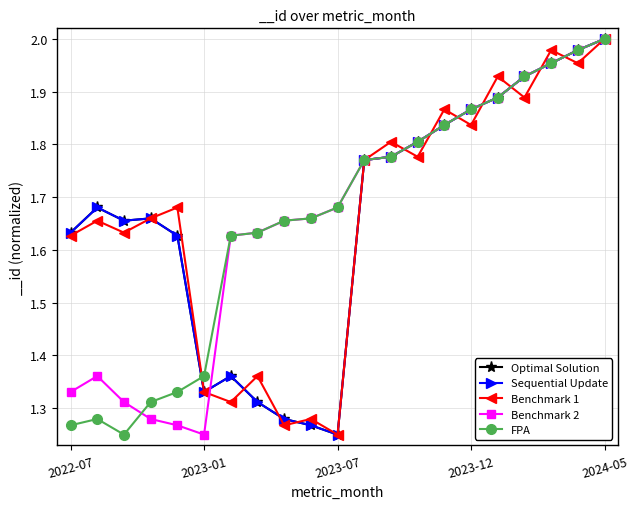

Does the chart have visible grid lines?

Yes